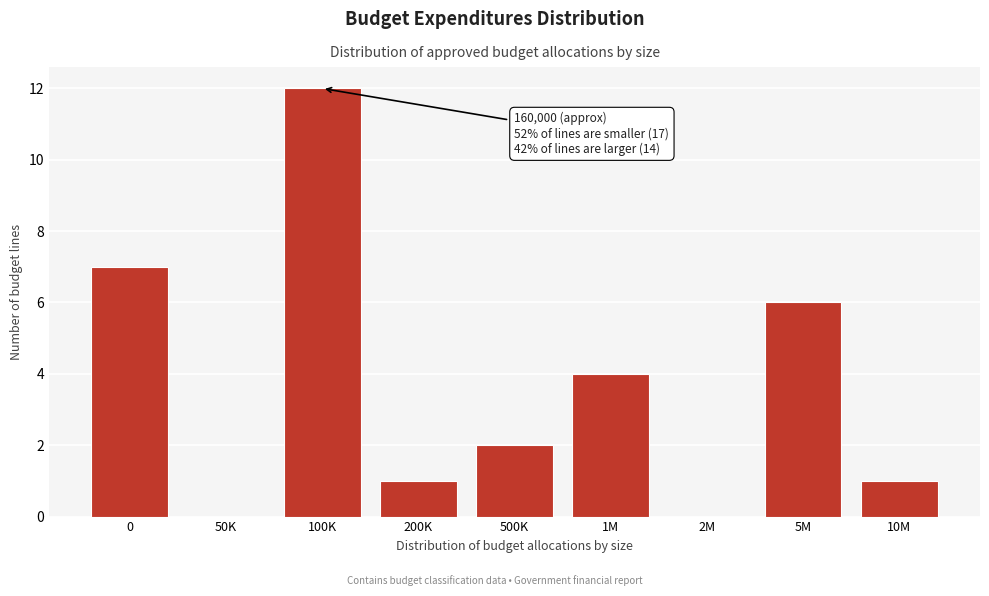

Reading left to right, what are all the values shown in this chart?

0=7	50K=0	100K=12	200K=1	500K=2	1M=4	2M=0	5M=6	10M=1